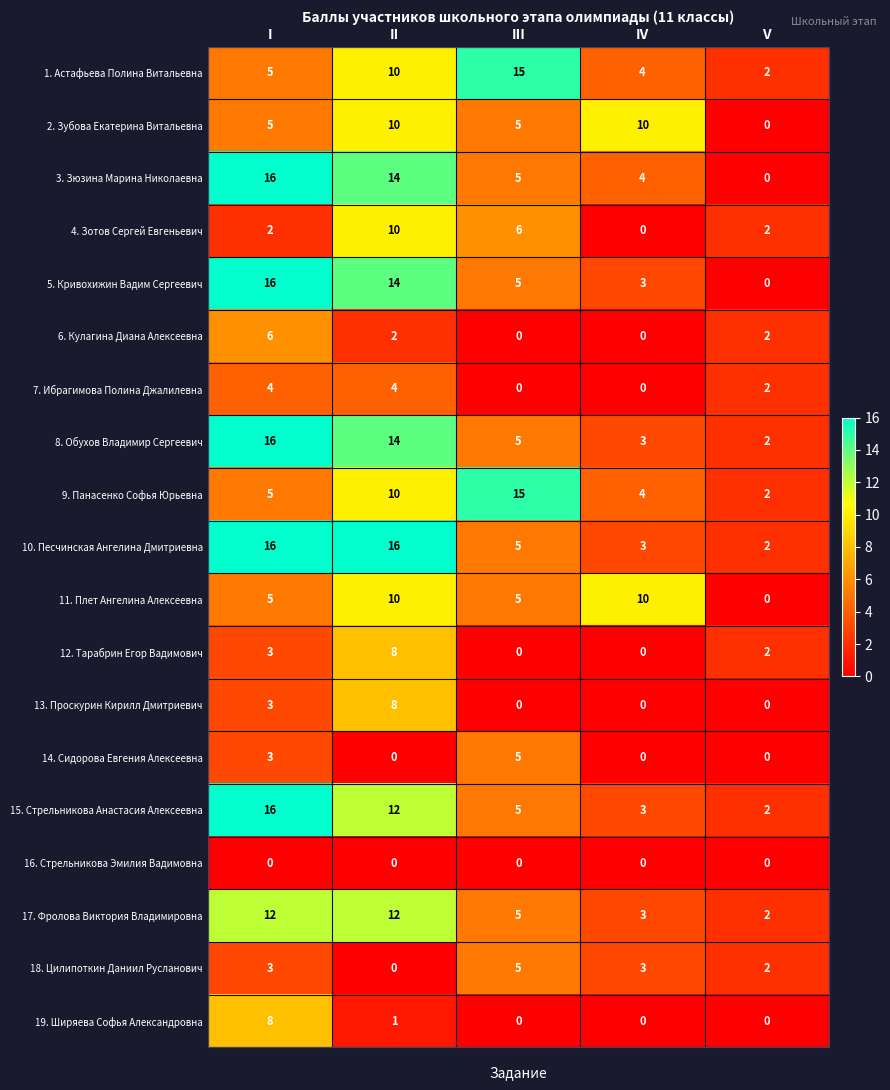

How many categories are shown in the chart?

5